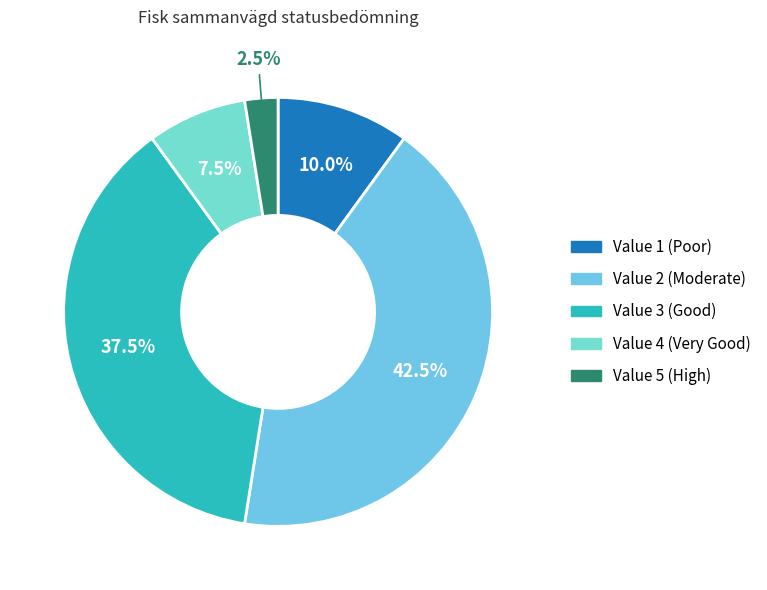

Is there a majority slice in this chart?

No